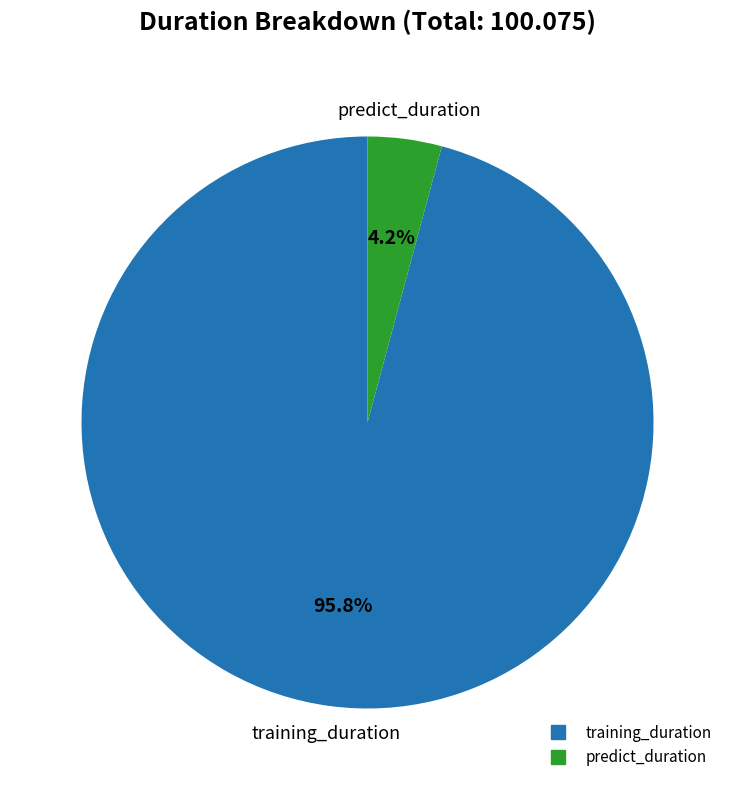

Is it true that predict_duration is 4% of the pie?

True